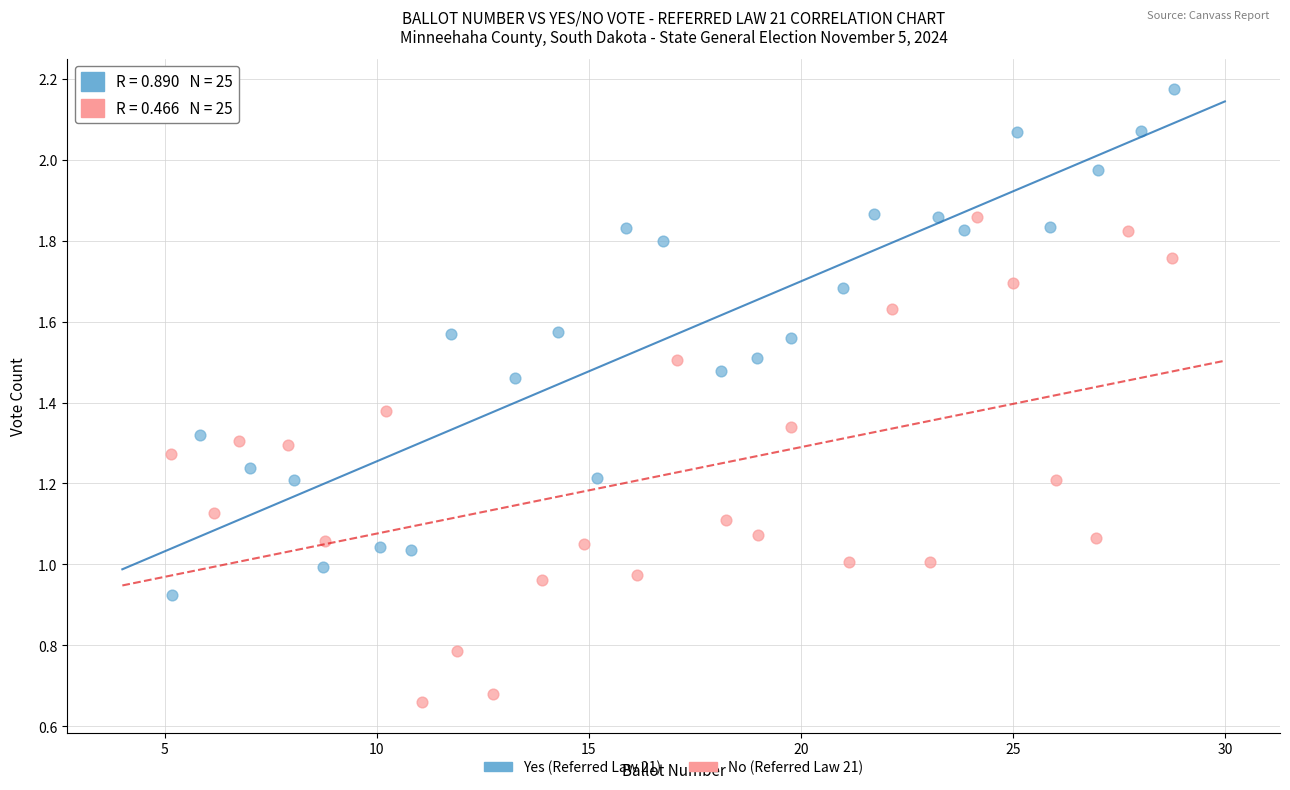

Which series contains the lowest Y value?

No (Referred Law 21)